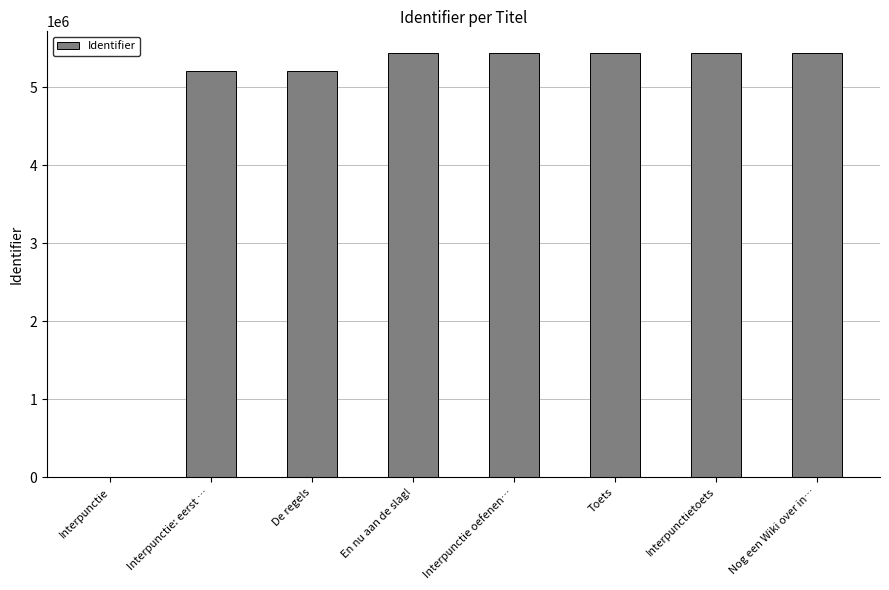

What is the change in value from En nu aan de slag! to Interpunctie oefenen…?

+35